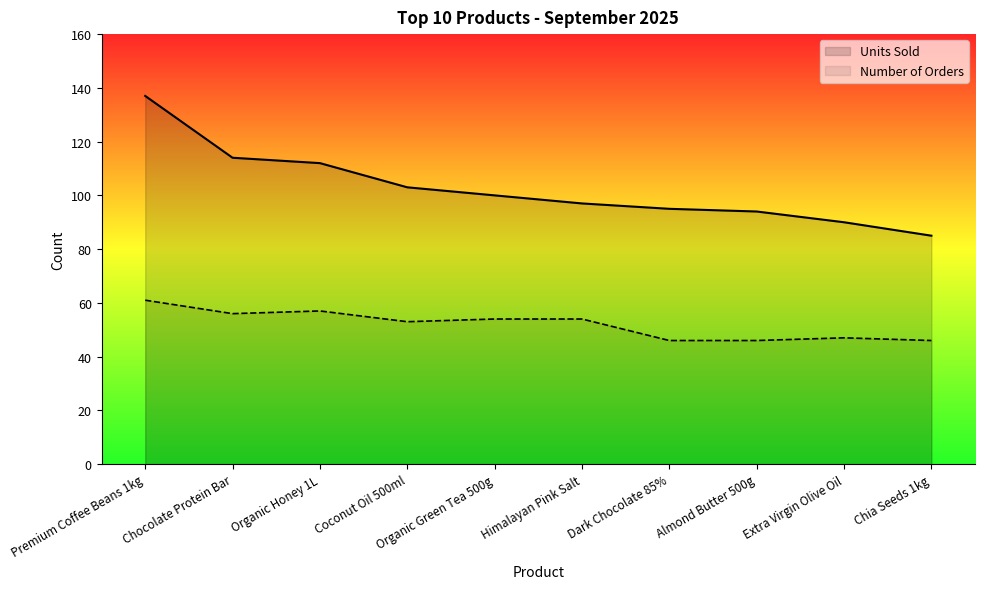

At Dark Chocolate 85%, list the series in order from smallest to largest.

Number of Orders, Units Sold